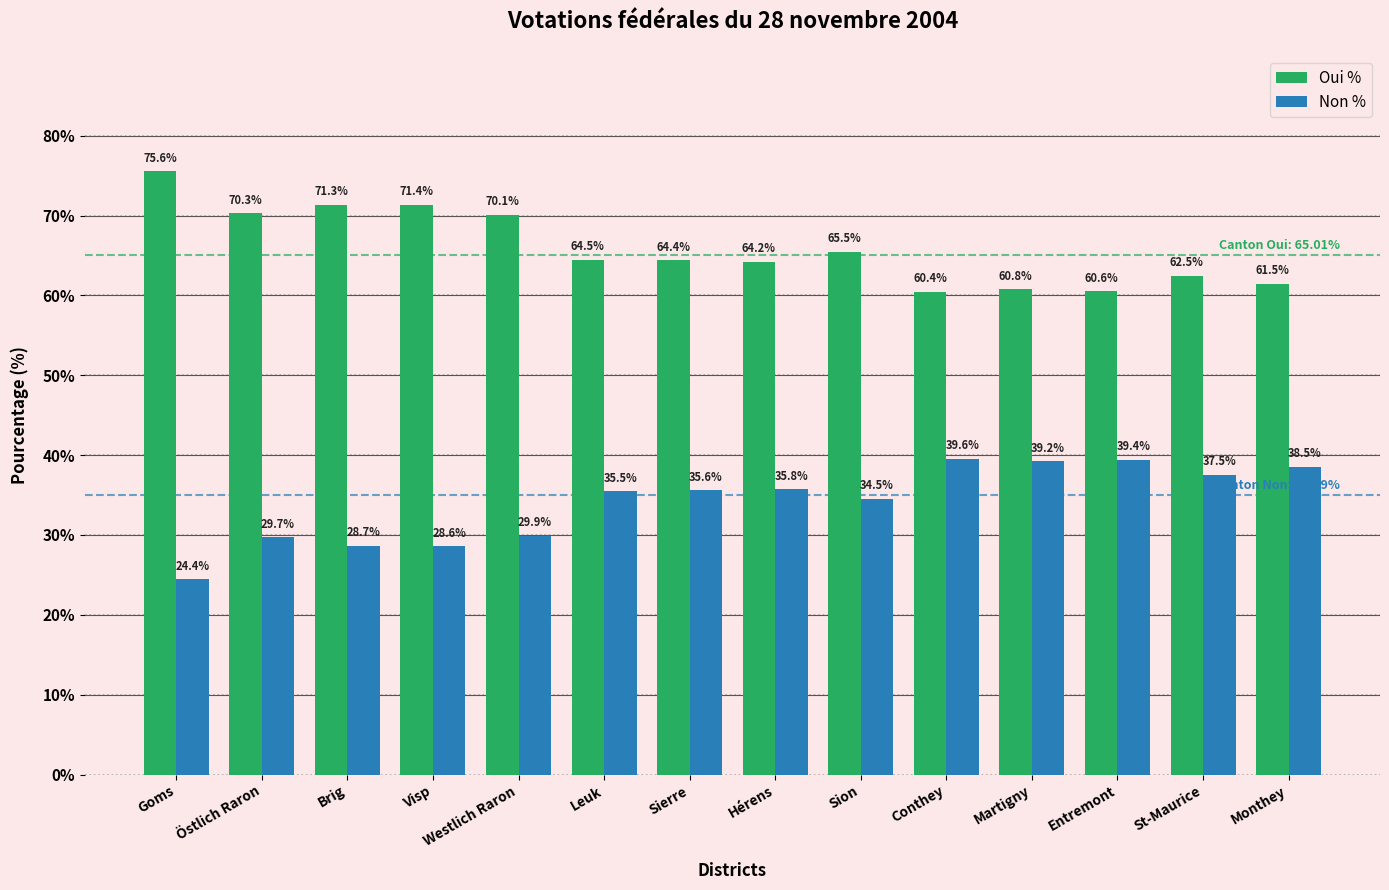

What is the difference between the second highest and minimum values in the Oui % series?

10.9